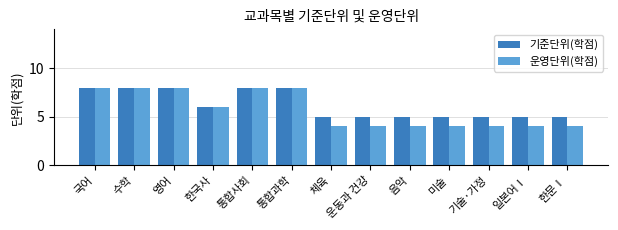

How many groups of bars are there?

13